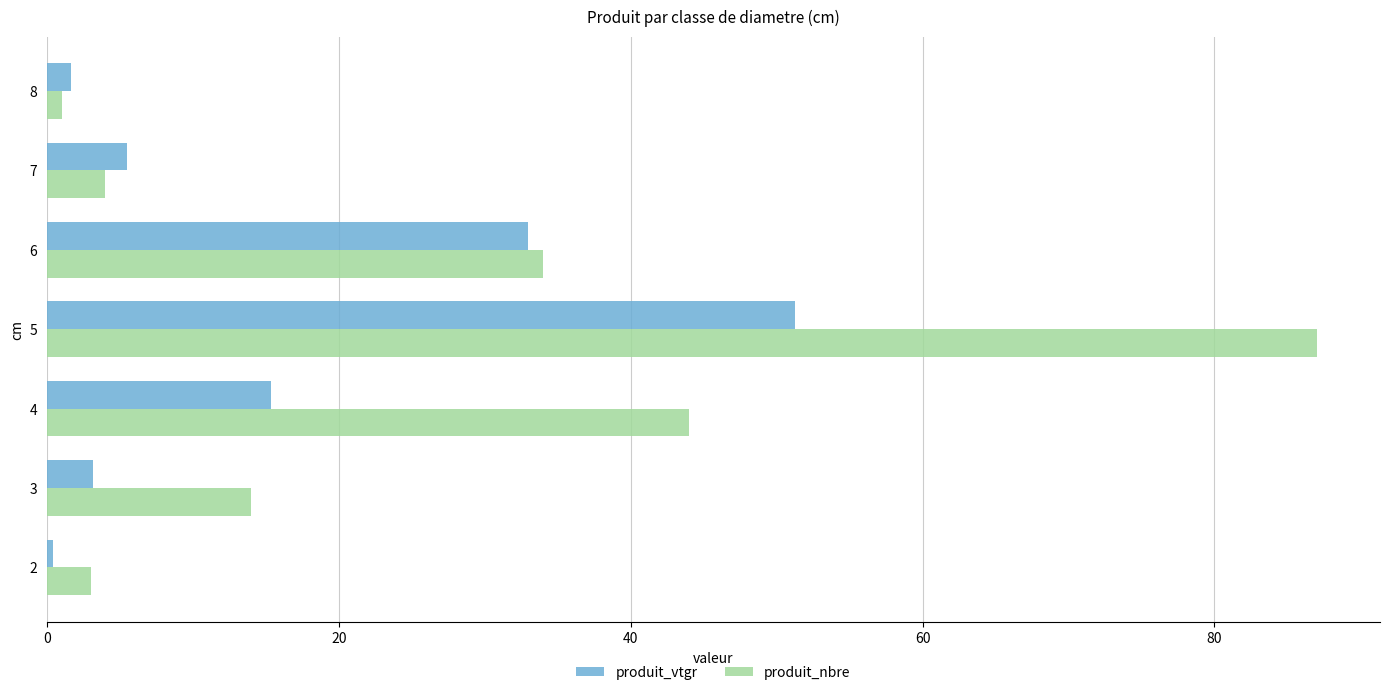

At 4, list the series in order from smallest to largest.

produit_vtgr, produit_nbre